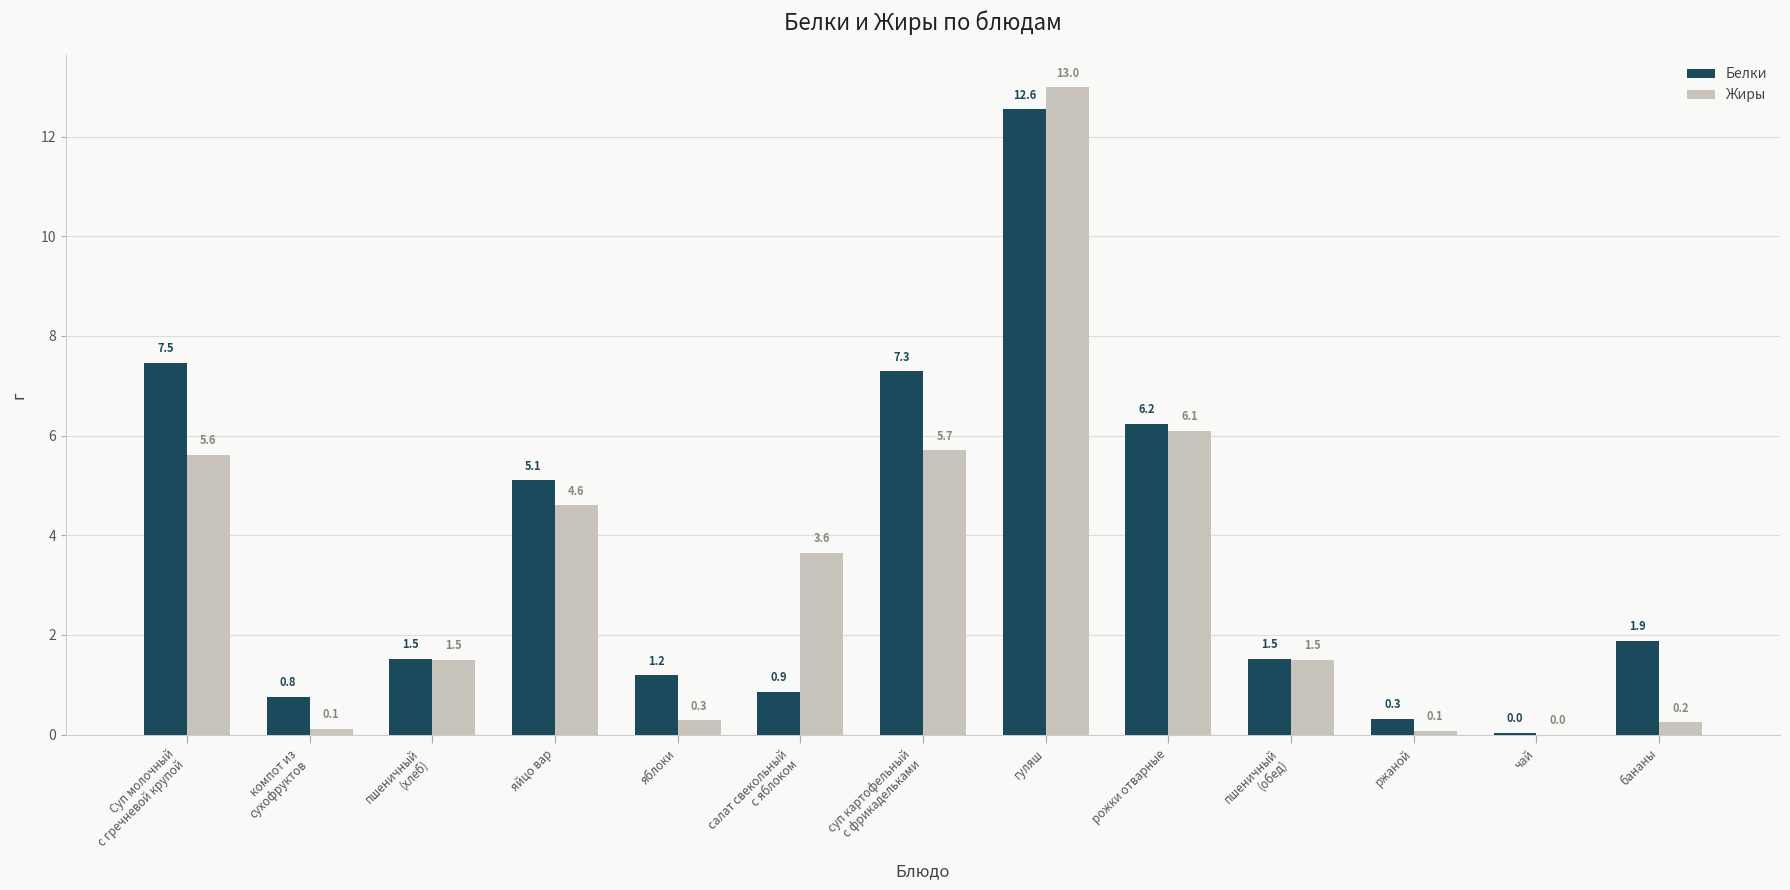

At which category is the sum across all series the highest?

гуляш